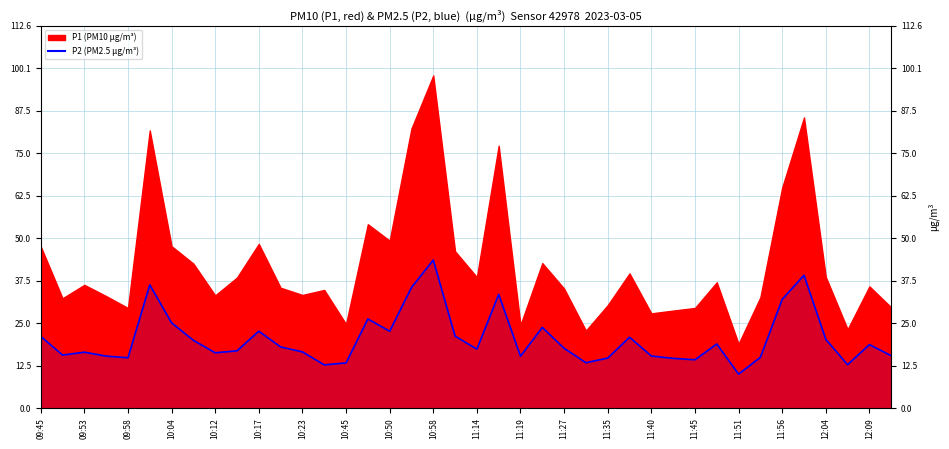

True or false: the data shows 33.5 at 11:16.

True